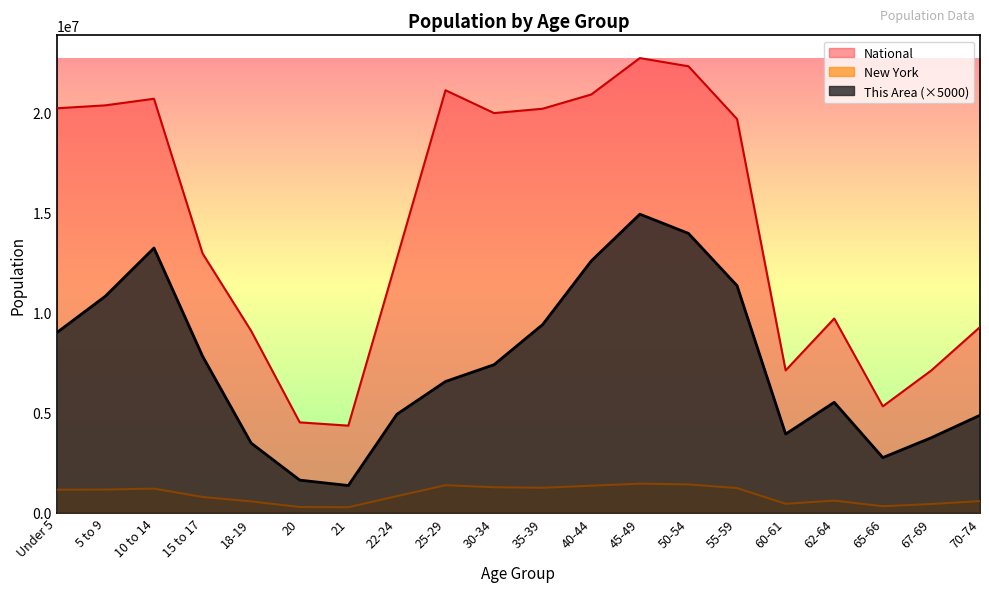

The This Area series shows 2539057 at Under 5. True or false?

False